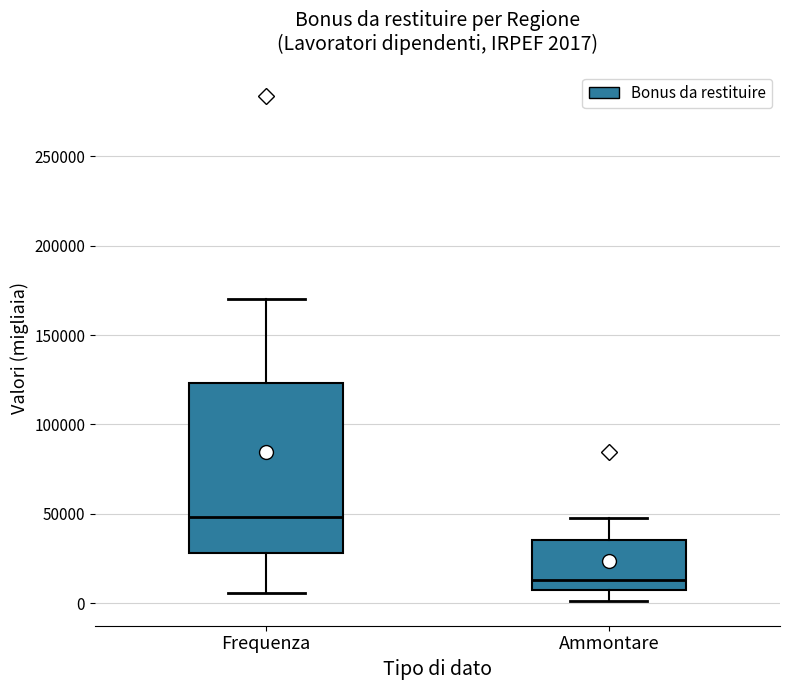

Comparing the boxes themselves (not the whiskers), which one is the tallest?

Frequenza